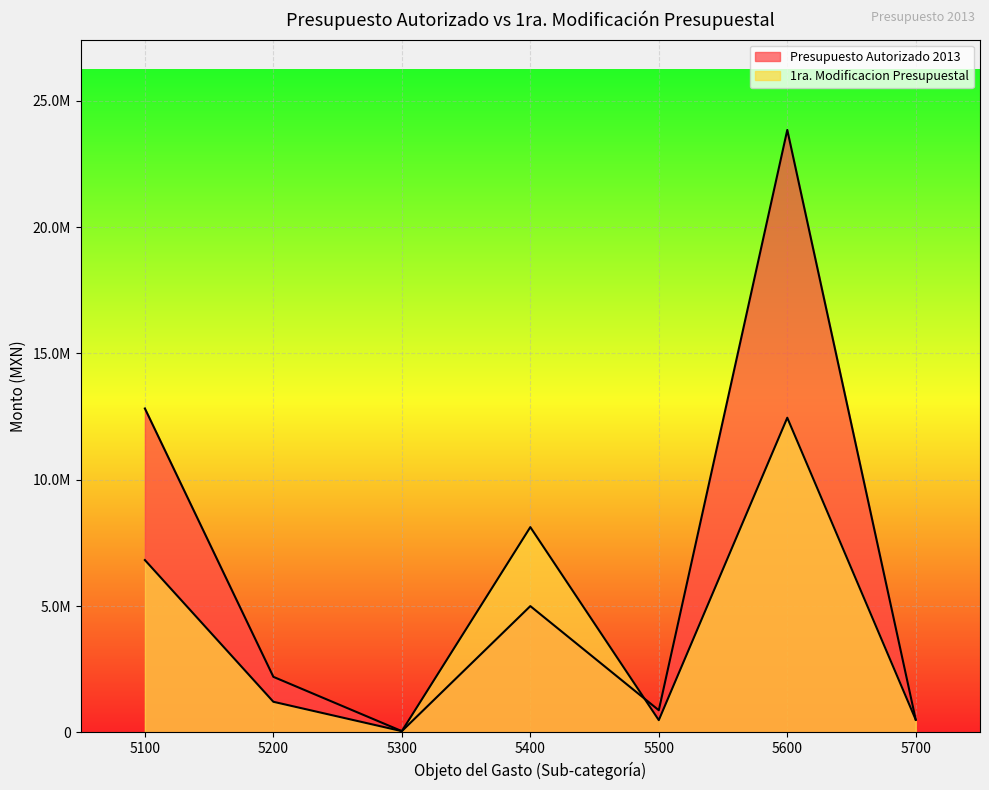

Is the value of 1ra. Modificacion Presupuestal at 5700 greater than the value of Presupuesto Autorizado 2013 at 5700?

No